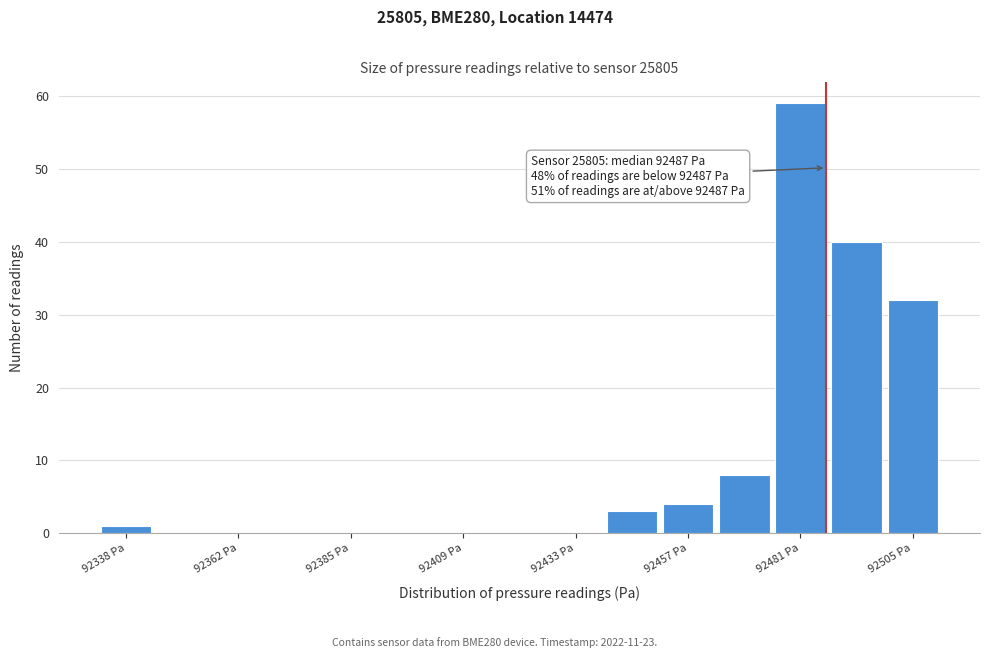

Around what value on the x-axis is the tallest bar? Give the approximate position of its centre, as read against the axis.

92480